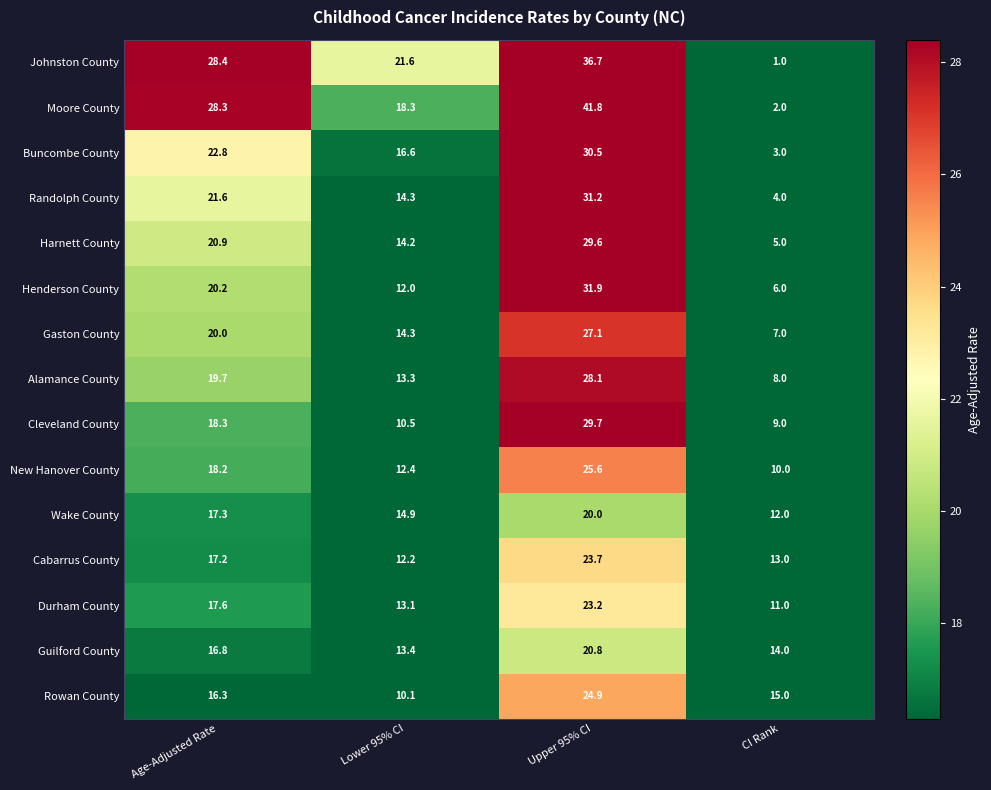

At which category is the sum across all series the highest?

Upper 95% CI